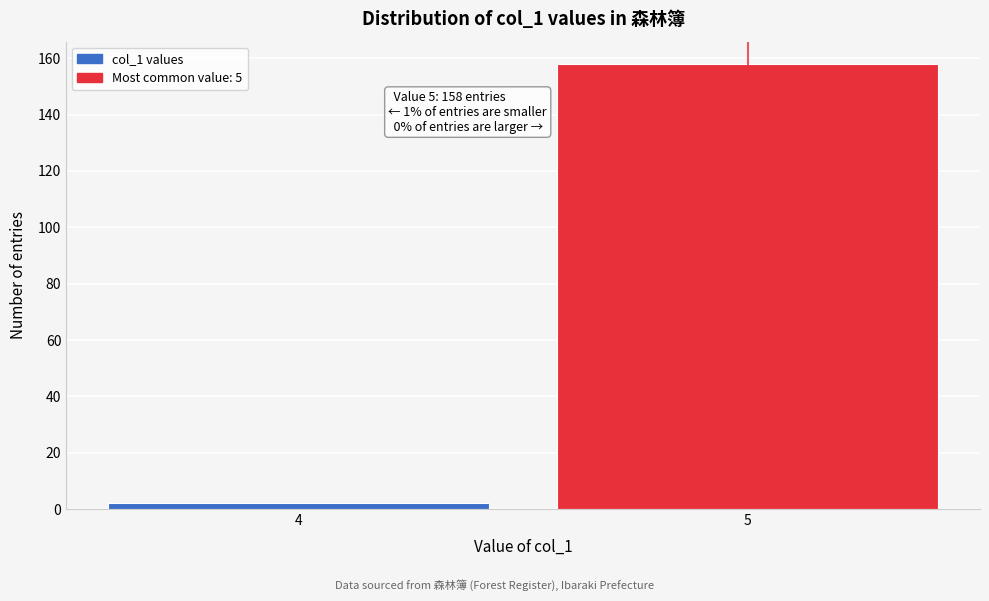

Reading left to right, list all the values displayed in this chart.

2	158